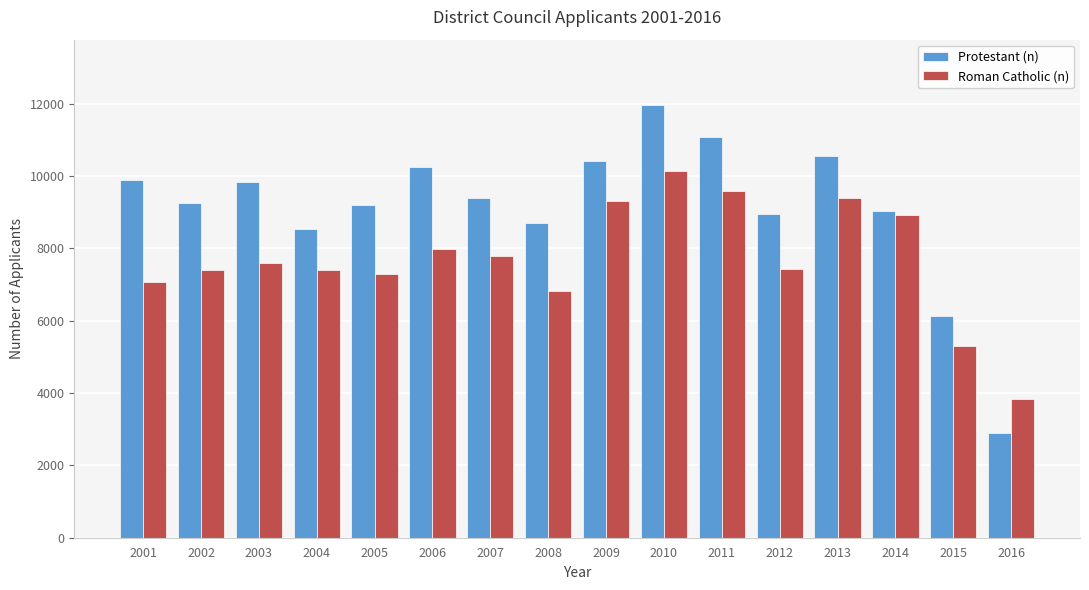

At 2012, list the series in order from smallest to largest.

Roman Catholic (n), Protestant (n)